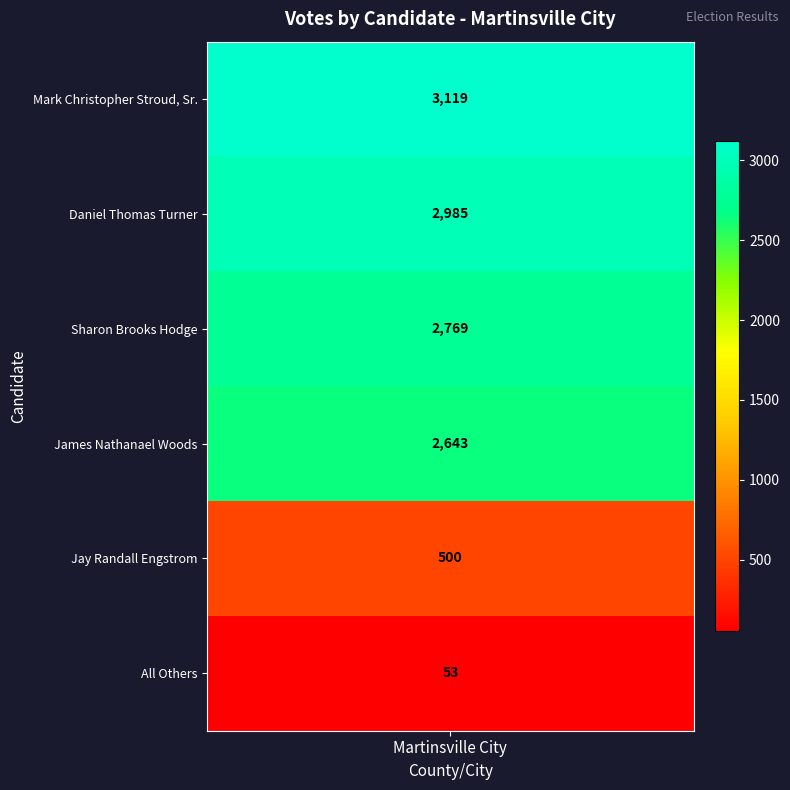

What is the greatest value displayed?

3119